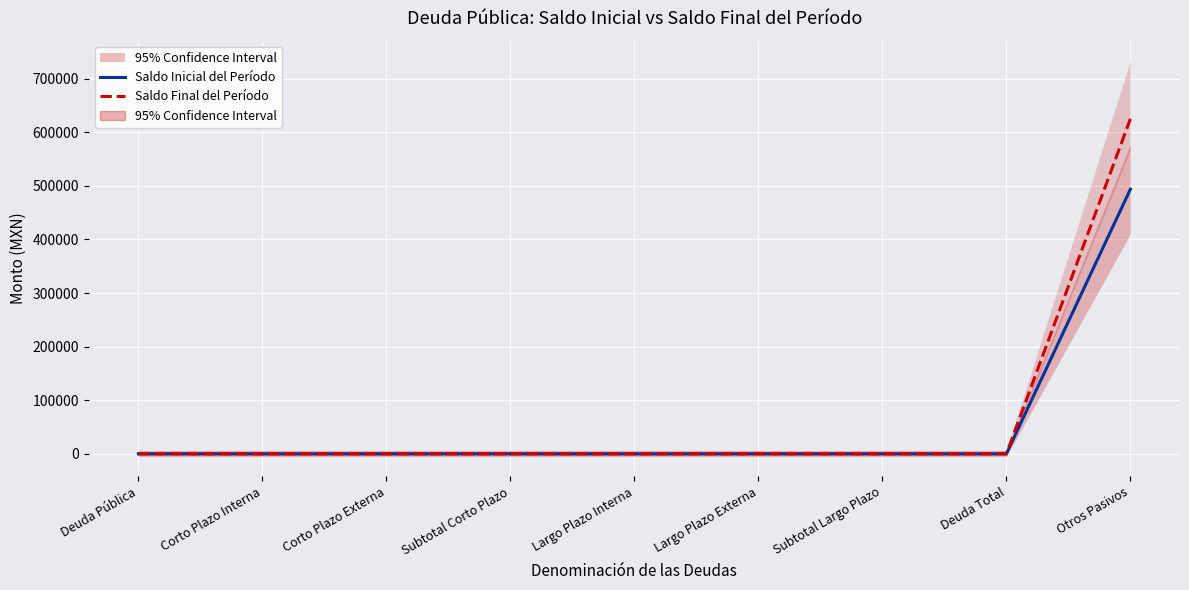

Count the number of data series in this chart.

2